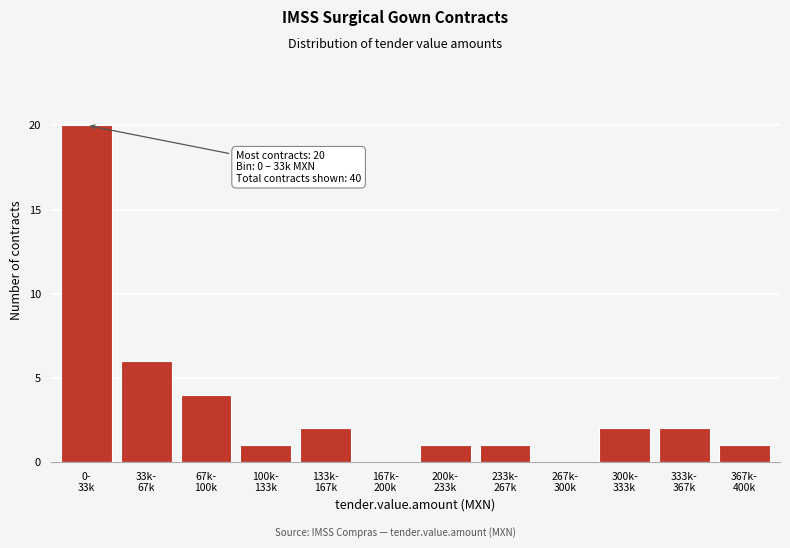

What is the greatest value displayed?

20